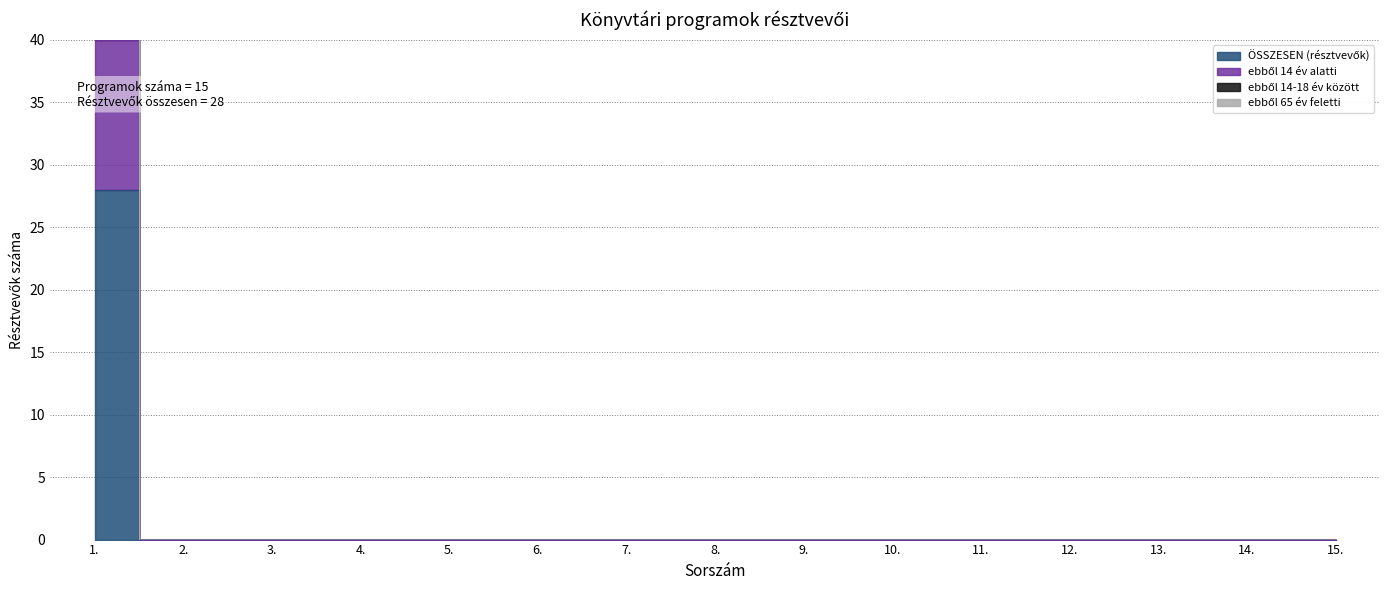

True or false: ebből 65 év feletti has more than 2 interior local peaks.

False